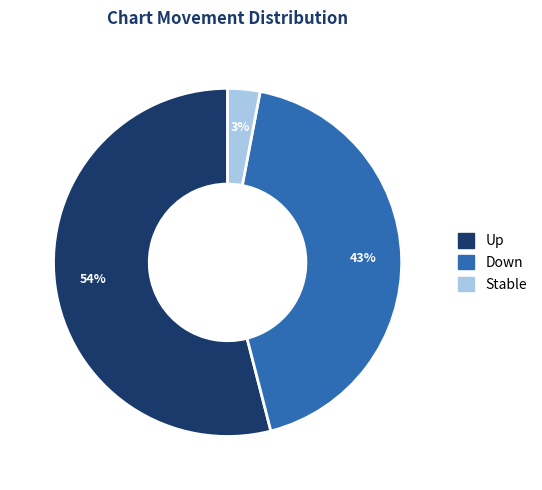

To the nearest percent, what is the average slice percentage?

33%